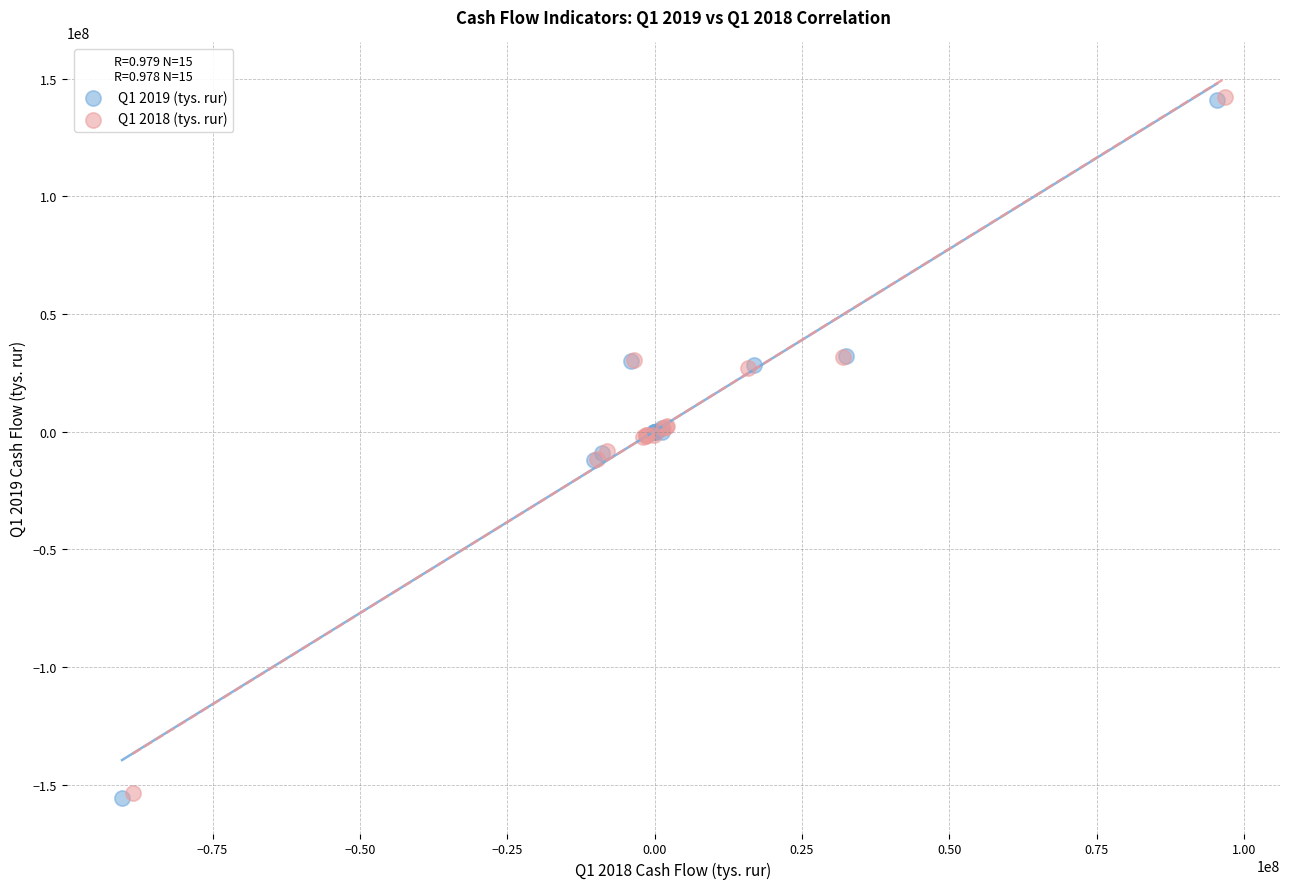

Which series has the largest Y range (max minus min)?

Q1 2019 (tys. rur)